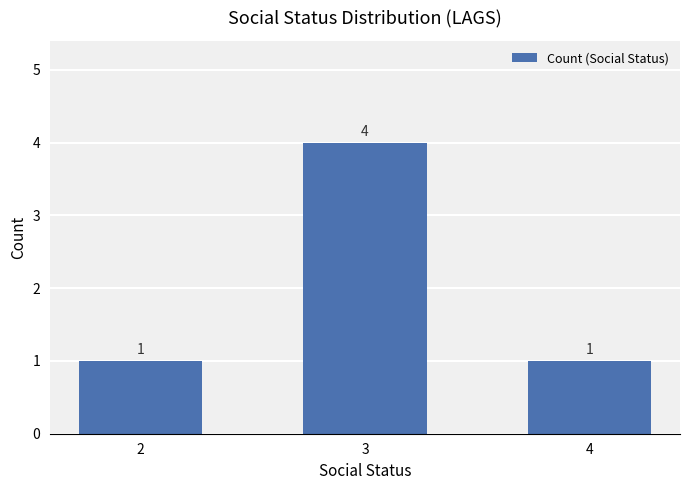

Which has a higher value, 3 or 4?

3